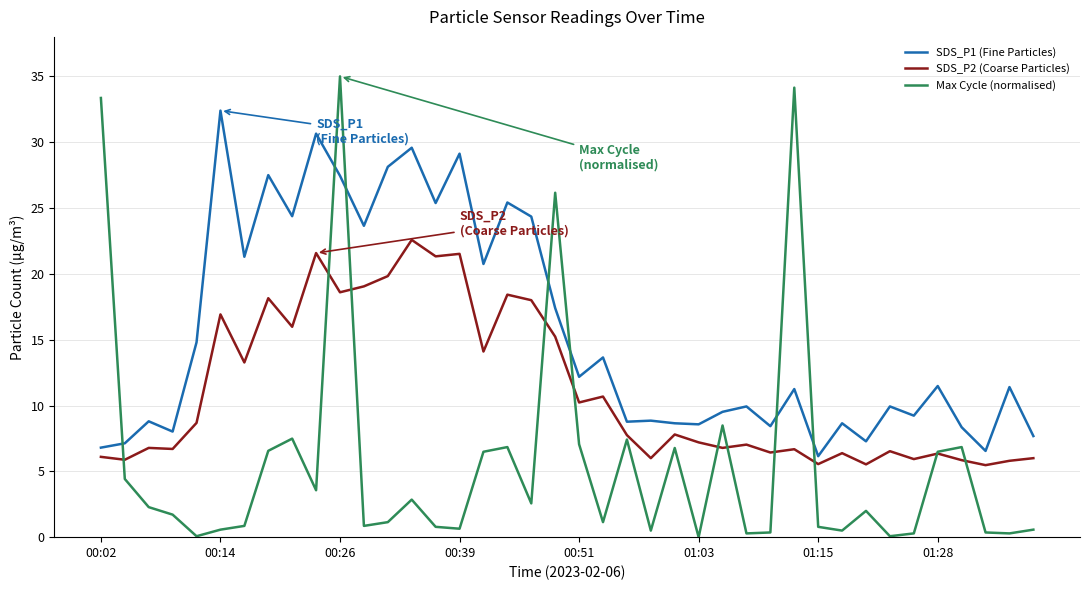

Which series has the largest range (max minus min)?

Max Cycle (normalised)